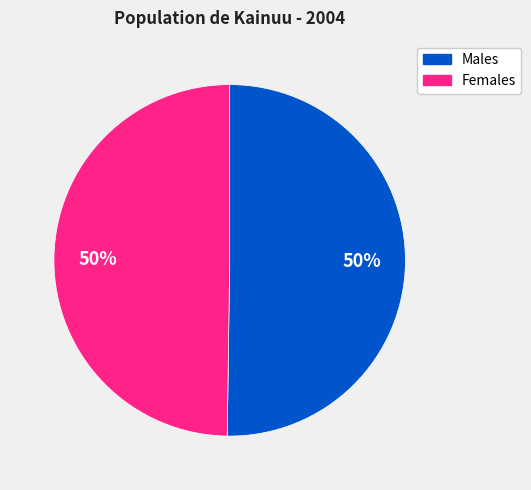

To the nearest percent, what is the average slice percentage?

50%